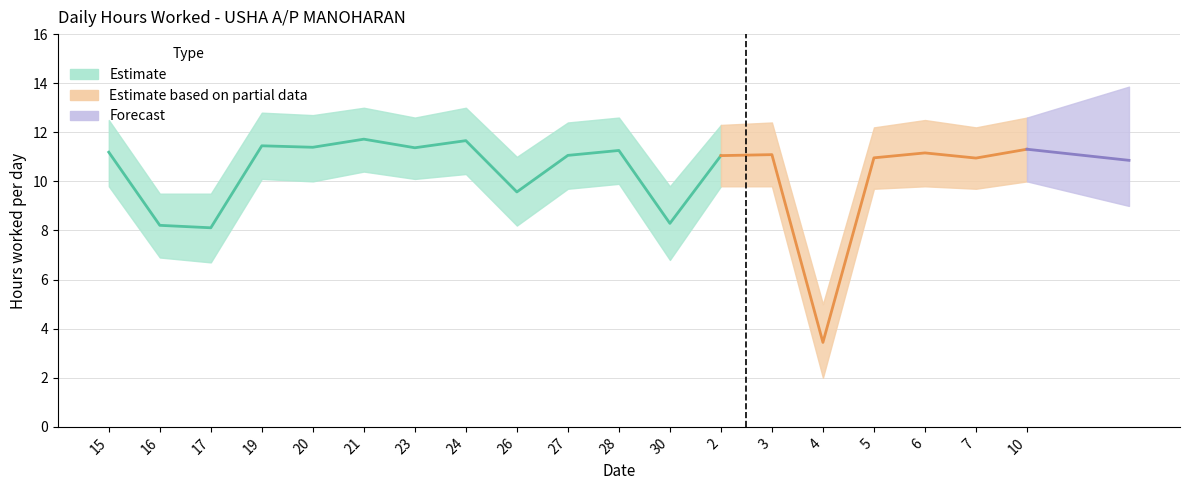

Is the value of Hours Worked at 24 greater than the value of Upper Bound at 3?

No